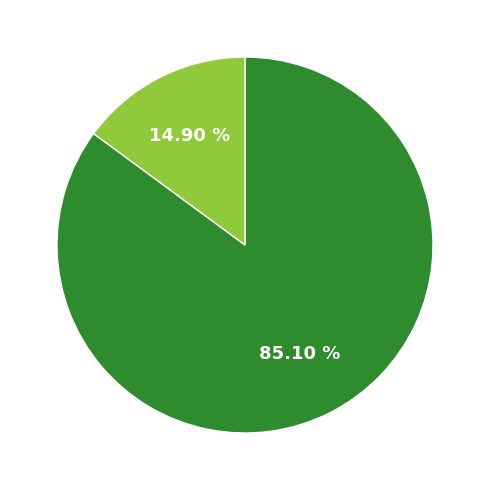

Is there any slice that represents more than half of the pie?

Yes